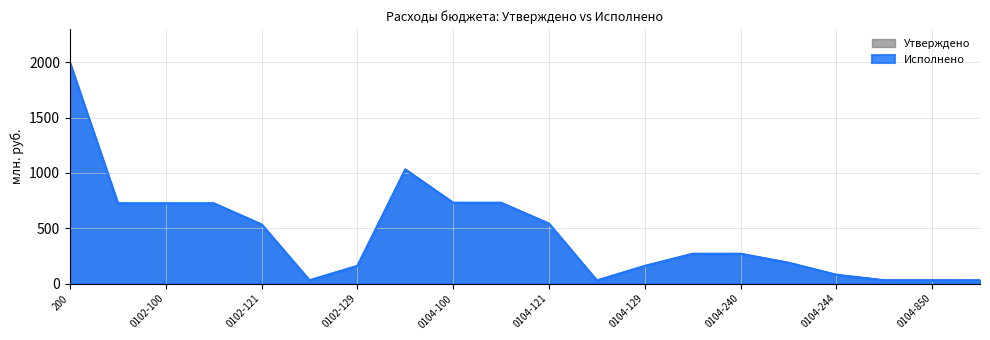

Between 0102-122 and 0102-129, which is larger?

0102-129